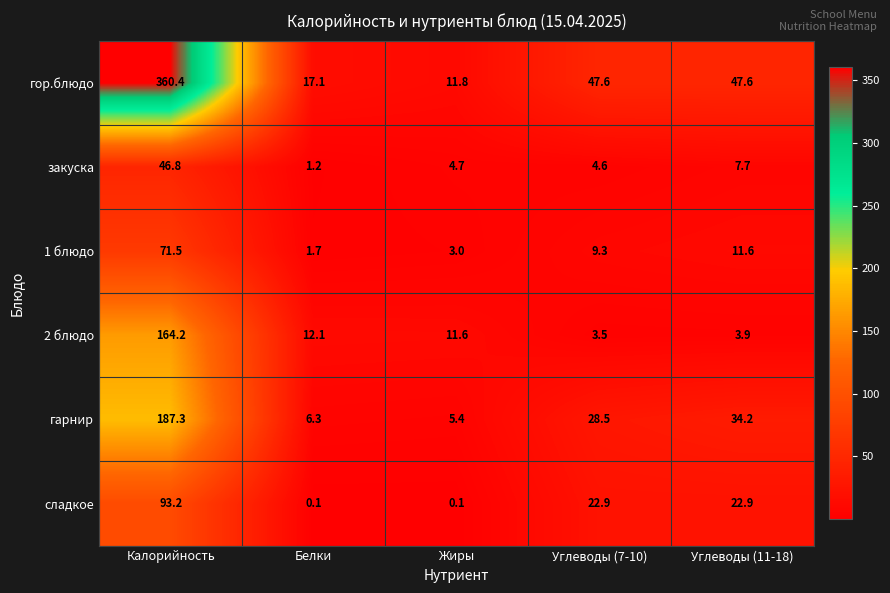

At how many categories does at least one series exceed 263?

1